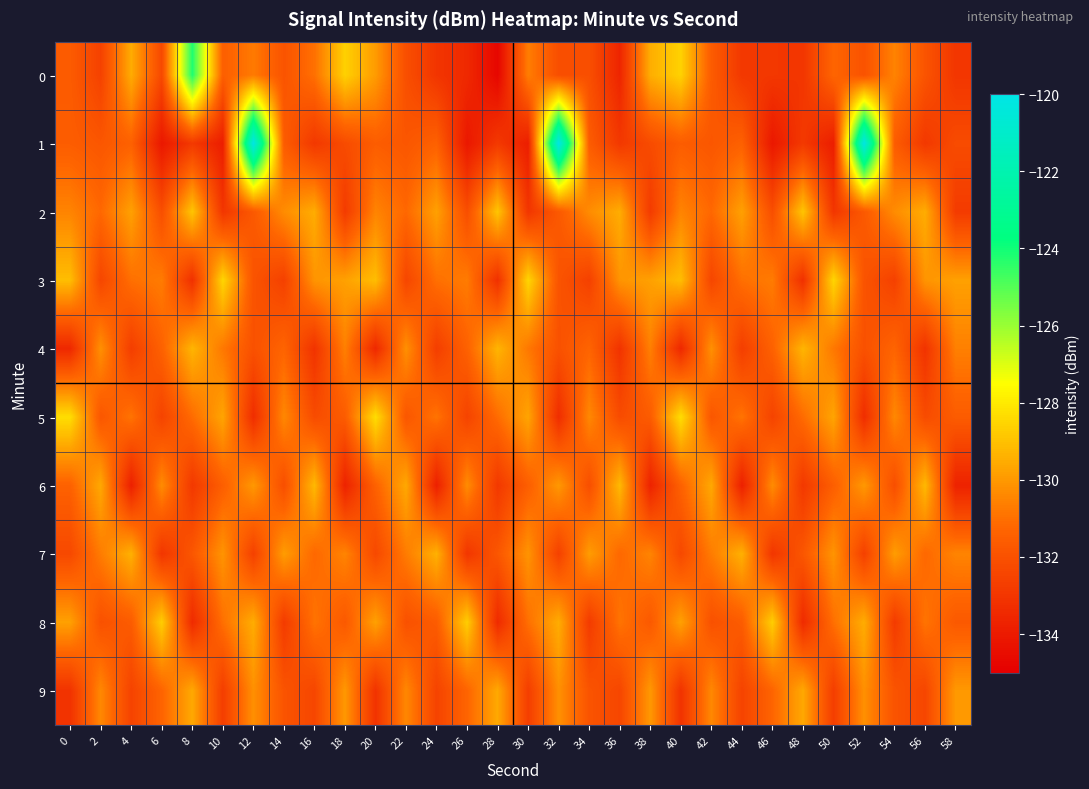

Rank the series at 20 from highest to lowest value.

5, 3, 8, 0, 2, 6, 1, 7, 9, 4